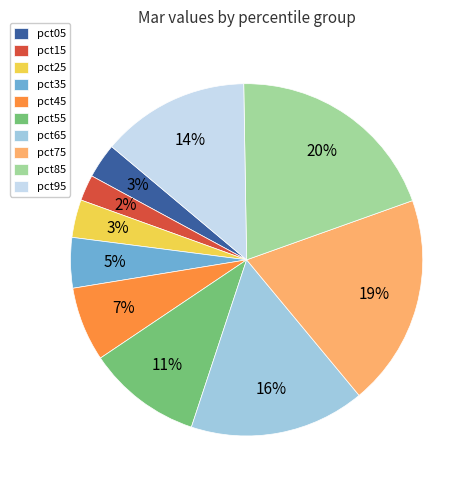

Does pct95 account for over 50% of the chart?

No